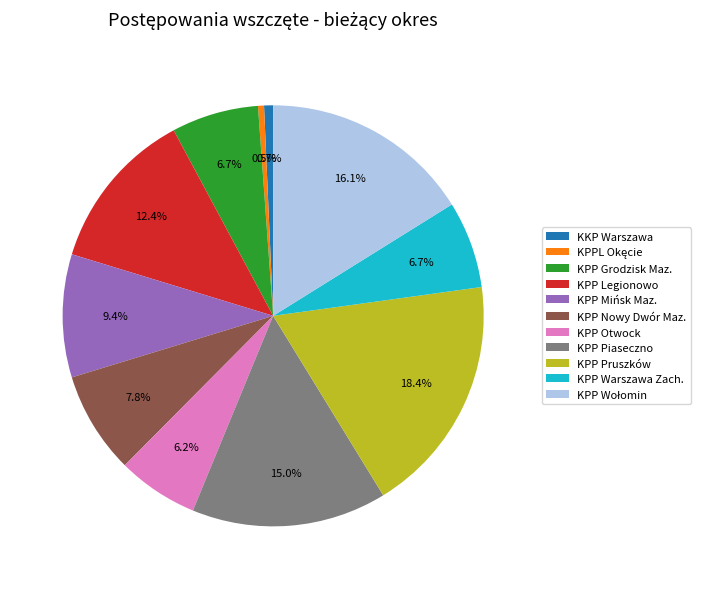

How many segments does this pie chart have?

11